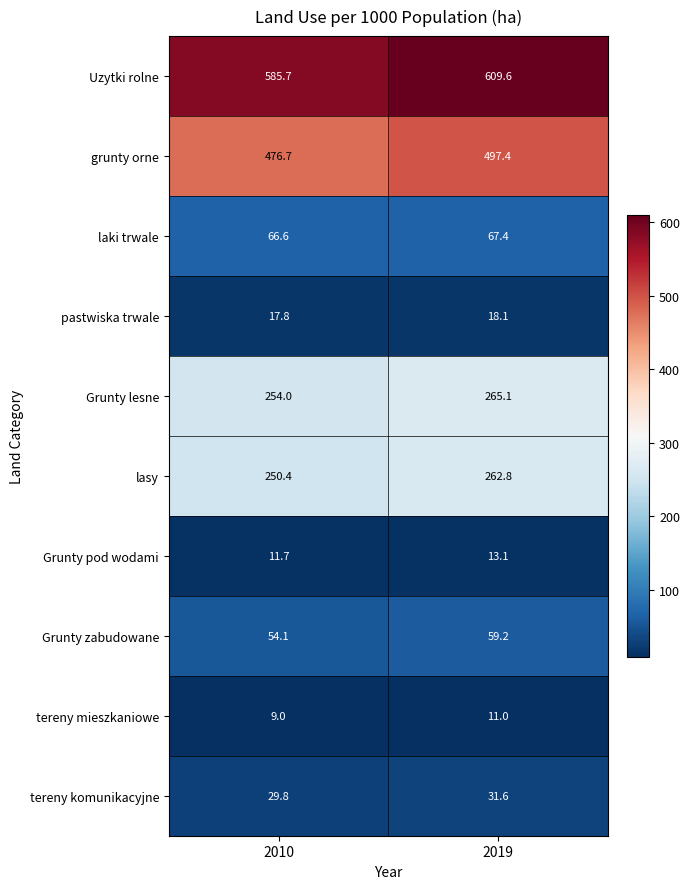

At how many categories does at least one series exceed 386?

2